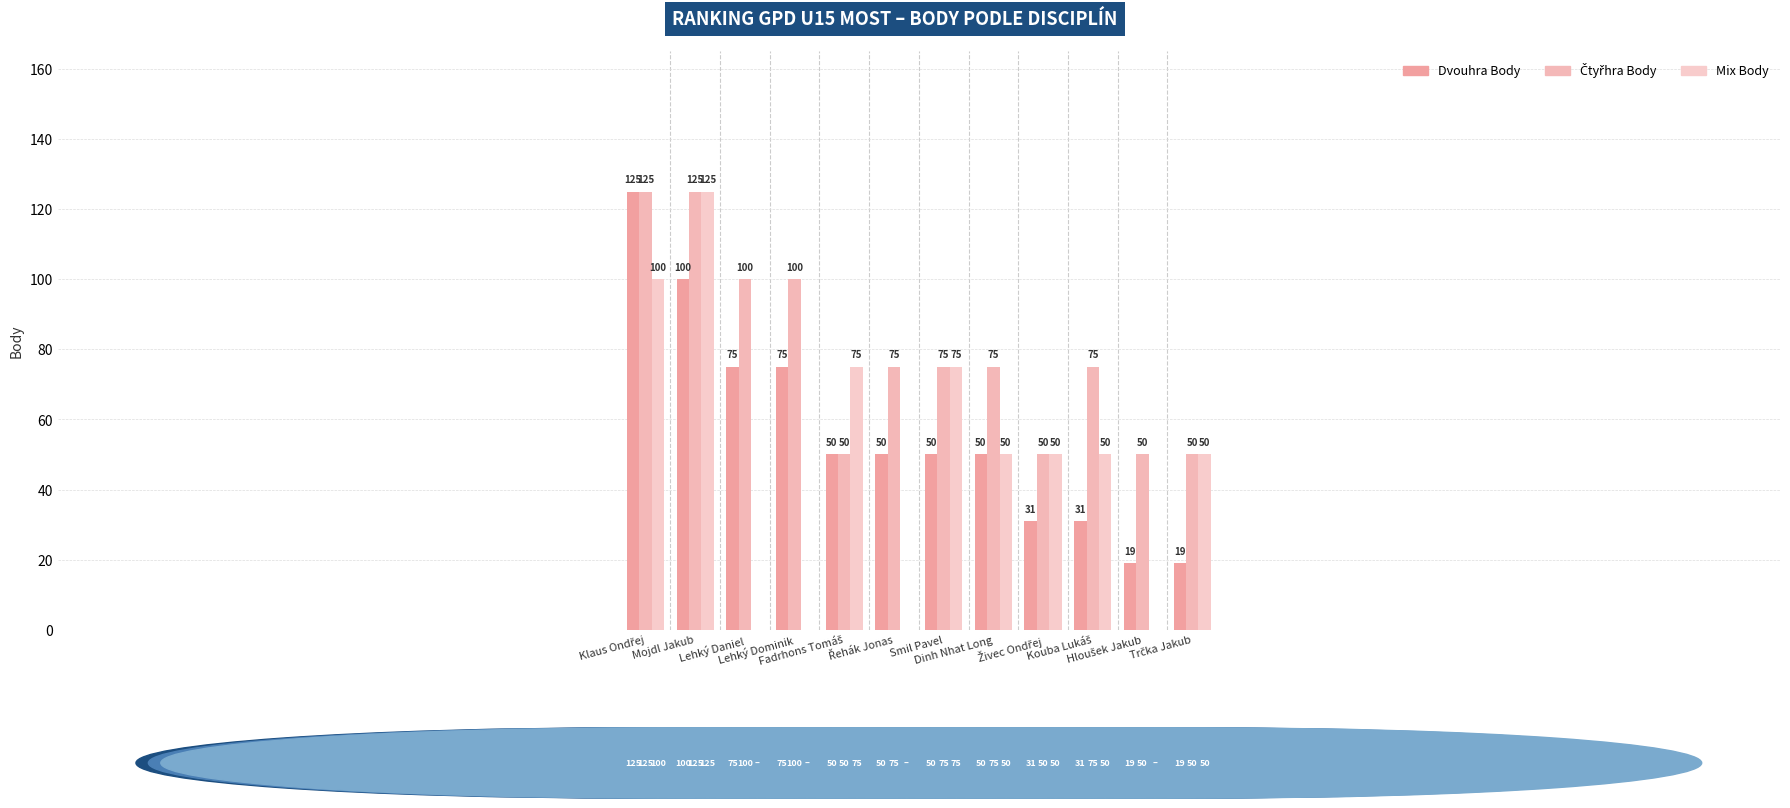

Count the number of data series in this chart.

3